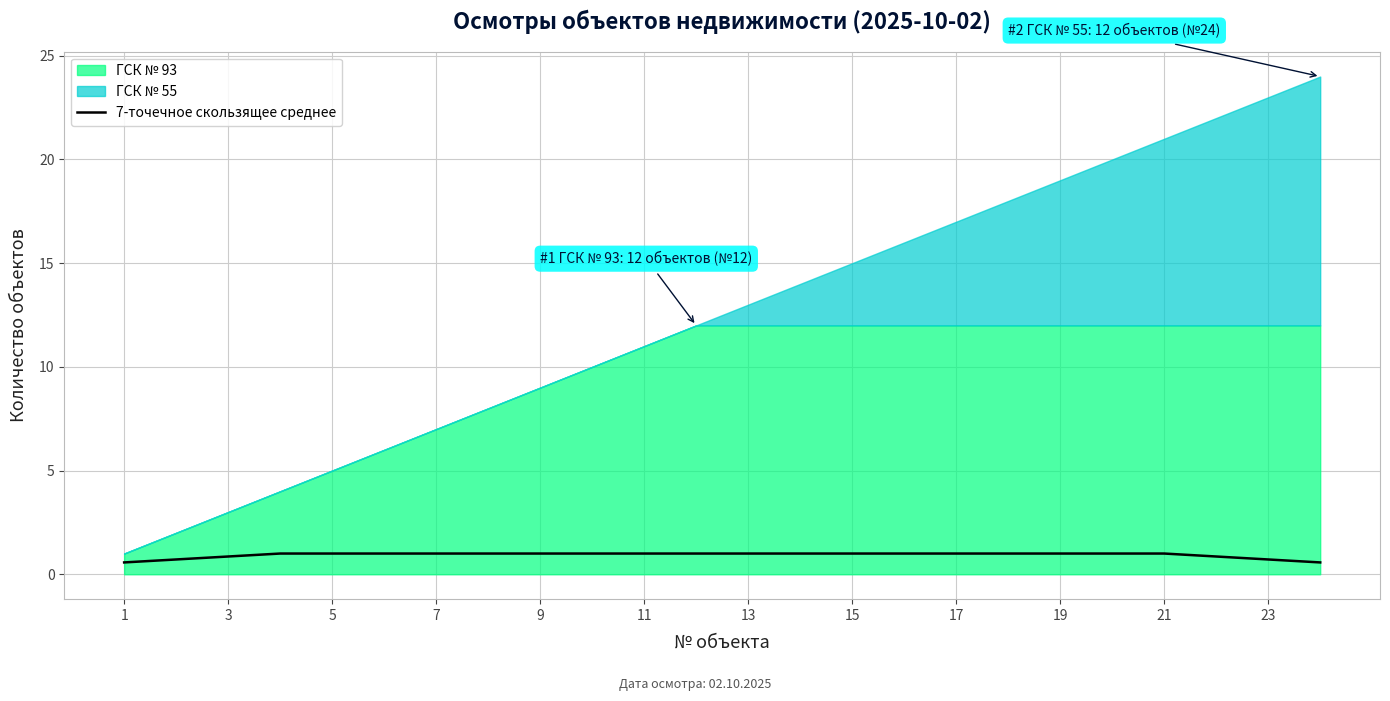

Is it true that 7-точечное скользящее среднее equals 1.0 at 11?

True